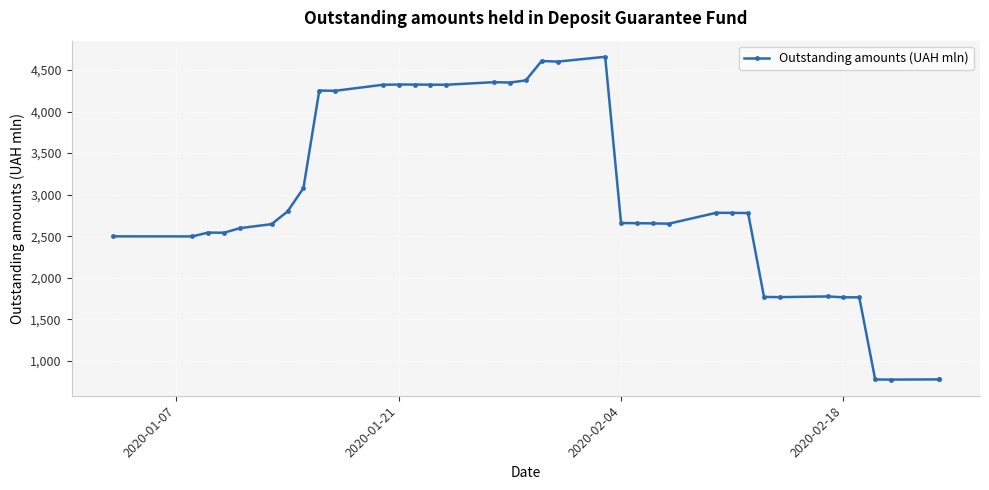

Reading left to right, what are all the values shown in this chart?

2497.6	2496.7	2542.9	2540.9	2596.1	2644.5	2797.3	3077.2	4252.7	4250.2	4322.4	4325.7	4324.9	4323.7	4323.1	4353.9	4349.5	4375.0	4609.2	4601.4	4659.3	2657.9	2656.1	2653.7	2649.9	2781.3	2780.3	2778.4	1767.9	1765.7	1774.0	1763.5	1763.3	774.5	772.7	775.3	774.5